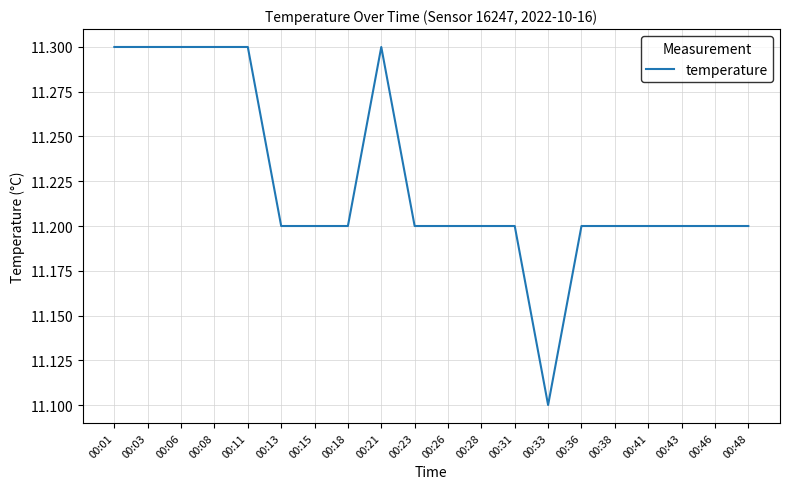

Is it true that the value at 00:23 is 7.3?

False